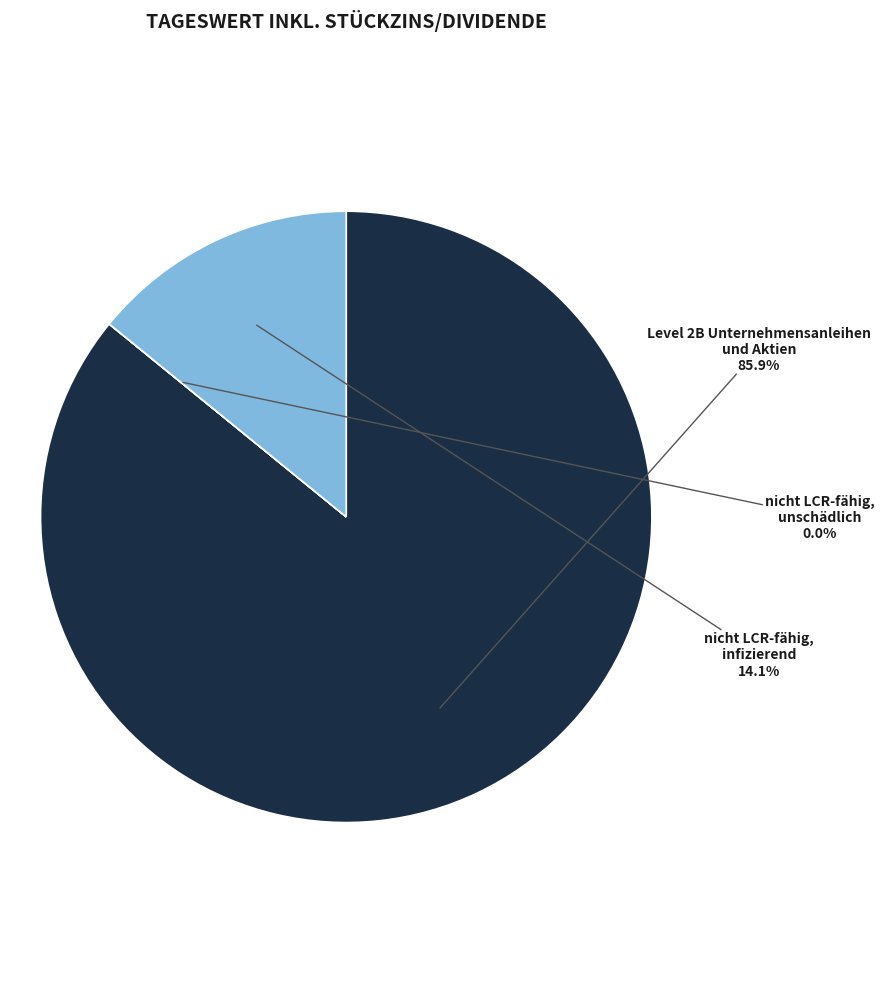

Between Level 2B Unternehmensanleihen und Aktien and nicht LCR-fähig, infizierend, which is larger?

Level 2B Unternehmensanleihen und Aktien